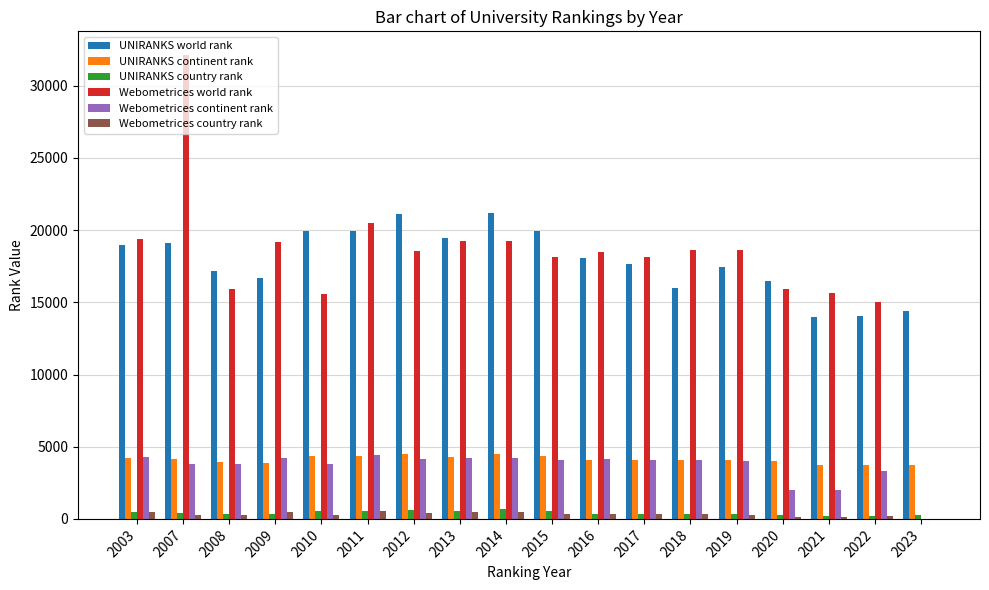

True or false: Webometrices world rank has a value of 32622 at 2015.

False